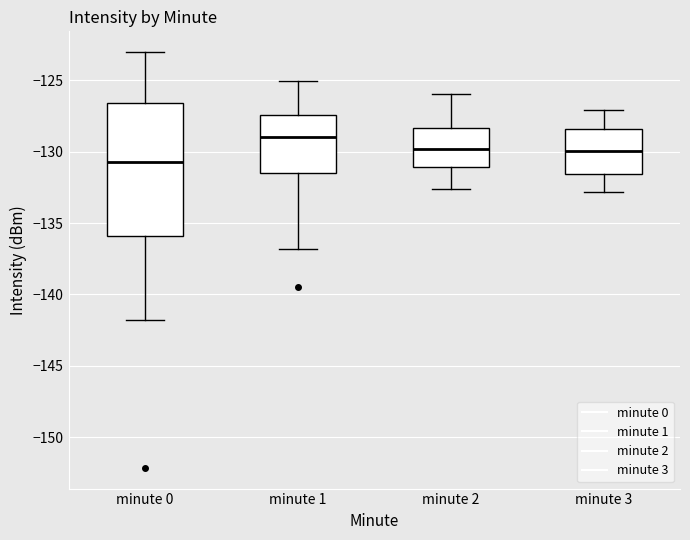

Comparing the boxes themselves (not the whiskers), which one is the tallest?

minute 0